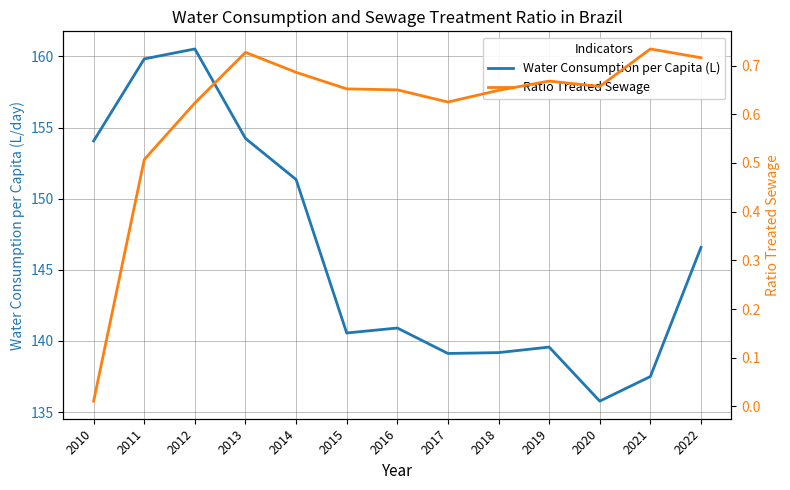

Reading left to right, transcribe all the data shown in this chart.

Water Consumption per Capita (L): 154.1	159.8	160.5	154.2	151.3	140.6	140.9	139.1	139.2	139.6	135.8	137.5	146.6
Ratio Treated Sewage: 0.0	0.5	0.6	0.7	0.7	0.7	0.7	0.6	0.6	0.7	0.7	0.7	0.7